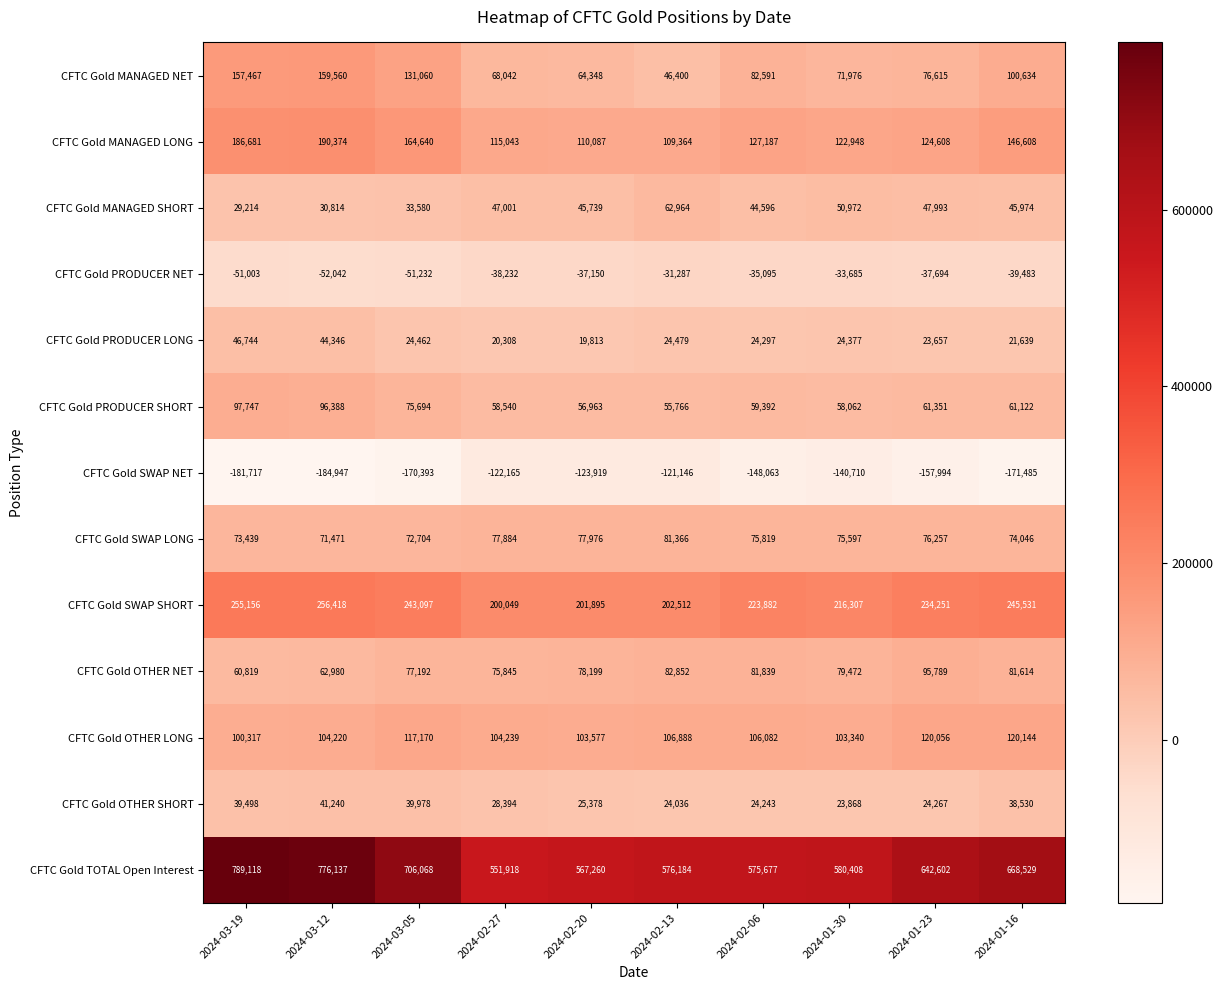

What is the approximate value of CFTC Gold TOTAL Open Interest at 2024-03-19?

789118